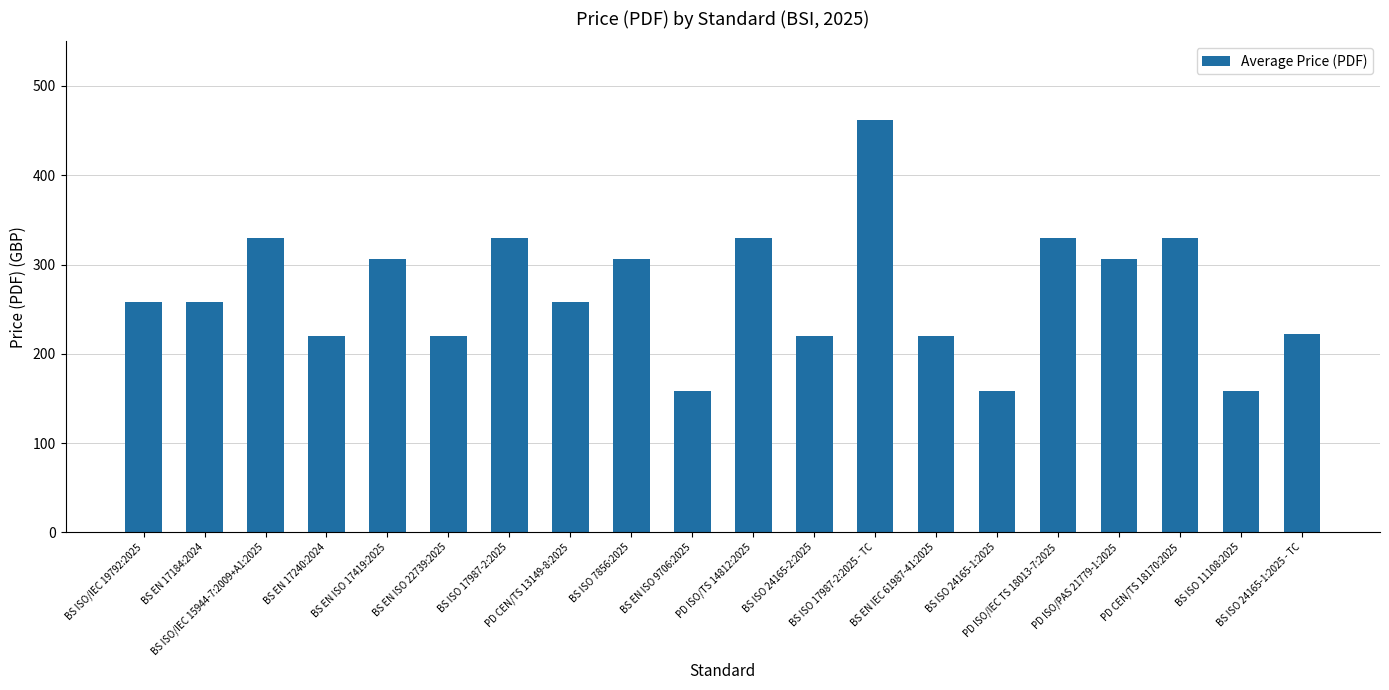

How many data points does each series have?

20